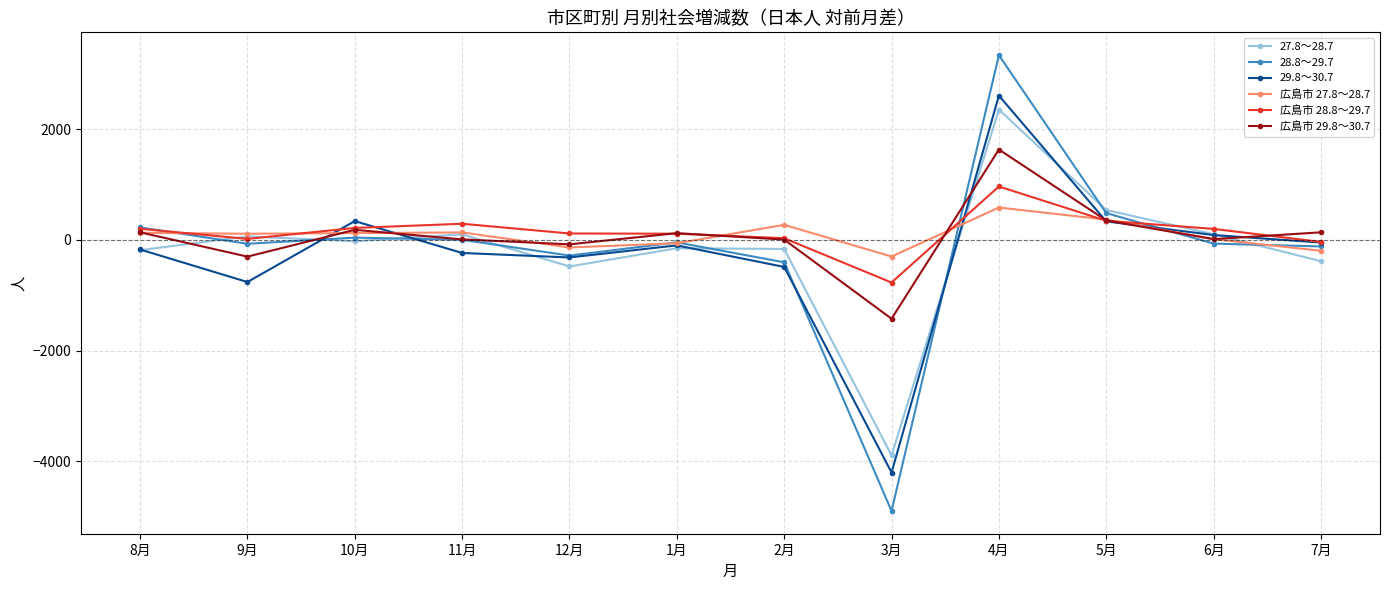

True or false: 広島市 27.8～28.7 has more than 1 interior local peaks.

True